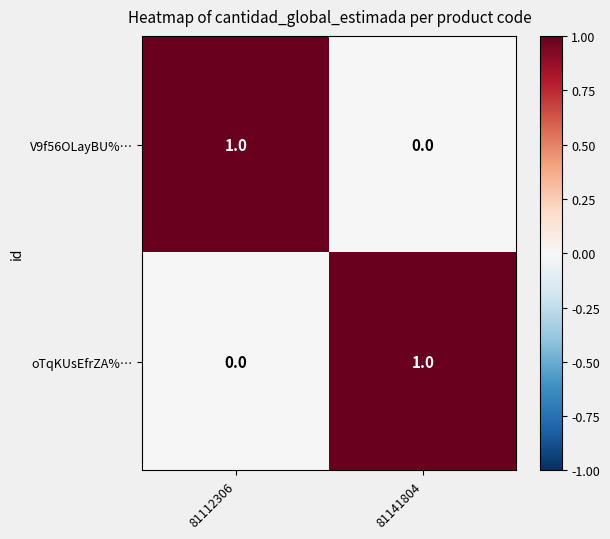

Is the value of oTqKUsEfrZA%… at 81141804 greater than the value of V9f56OLayBU%… at 81141804?

Yes